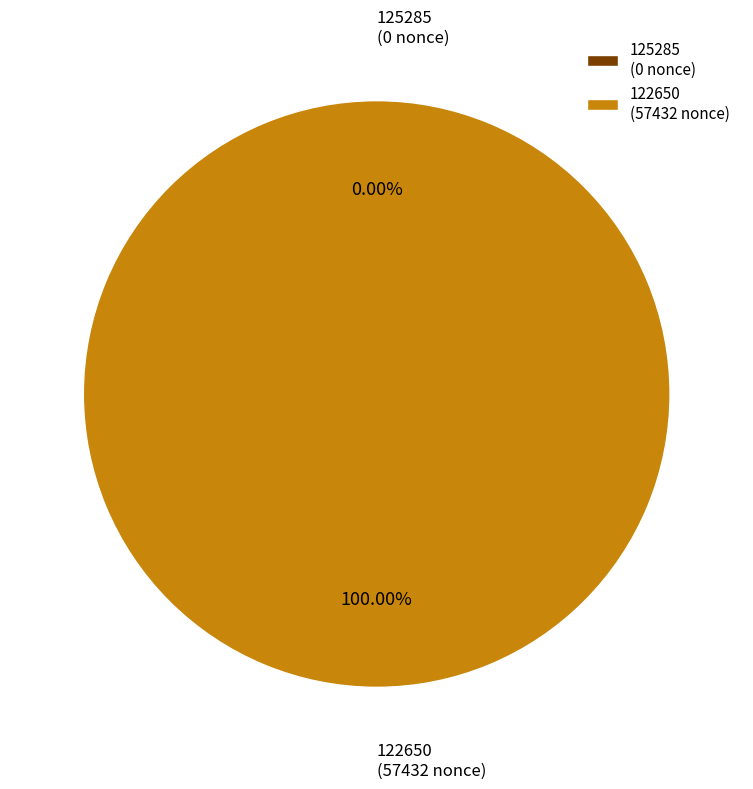

To the nearest percent, what is the average slice percentage?

50%